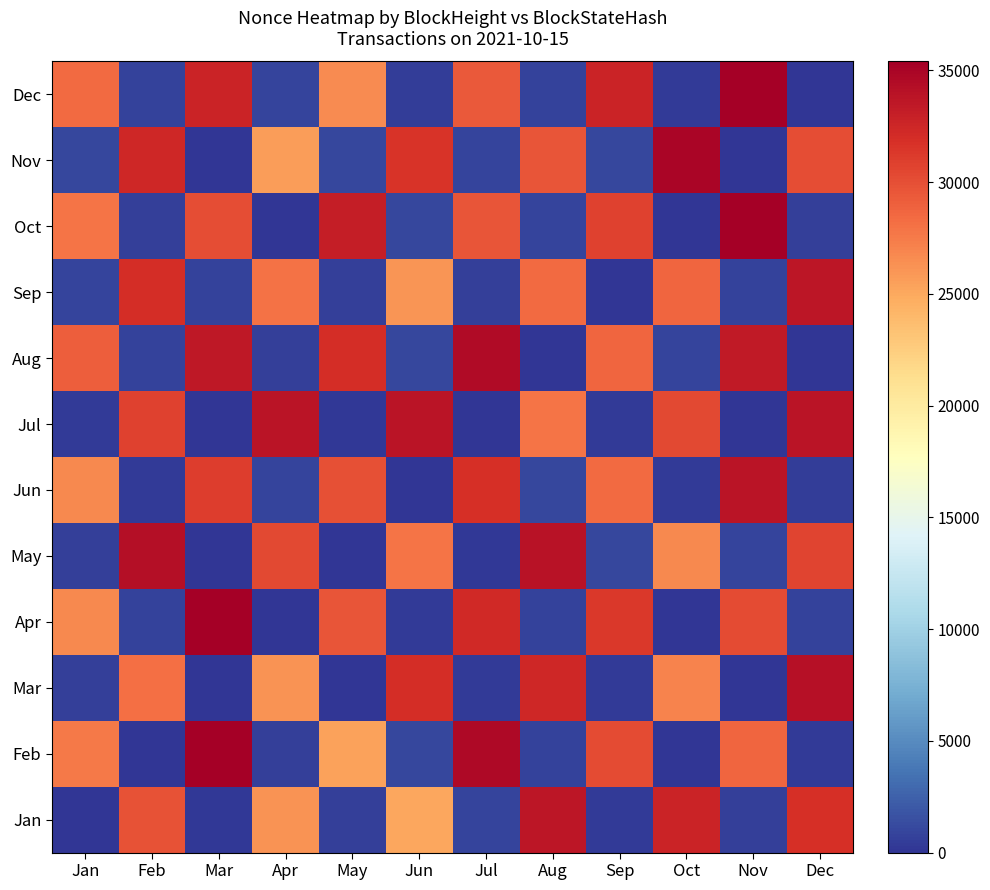

Which series has the widest spread of values?

Dec